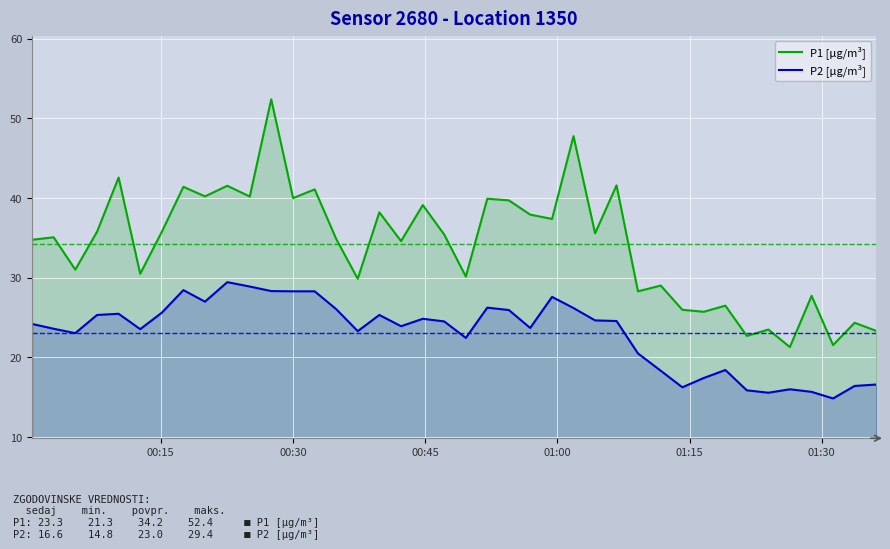

What is the difference between the maximum and minimum values in the P2 [µg/m³] series?

14.6